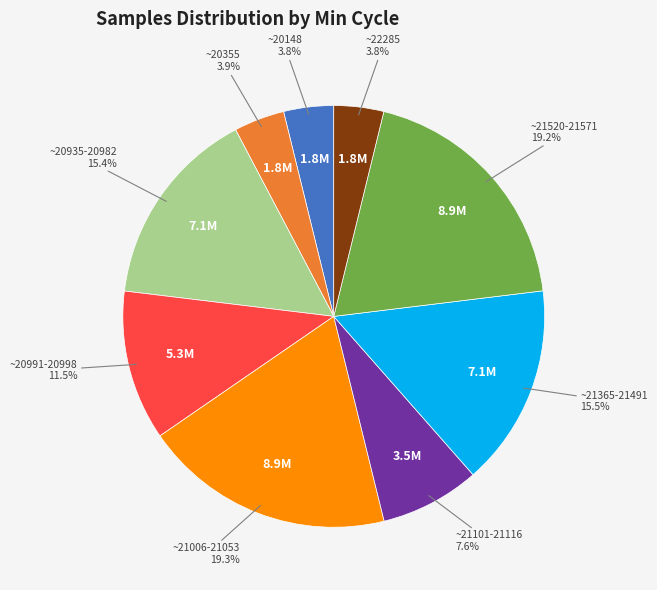

Is there any slice that represents more than half of the pie?

No